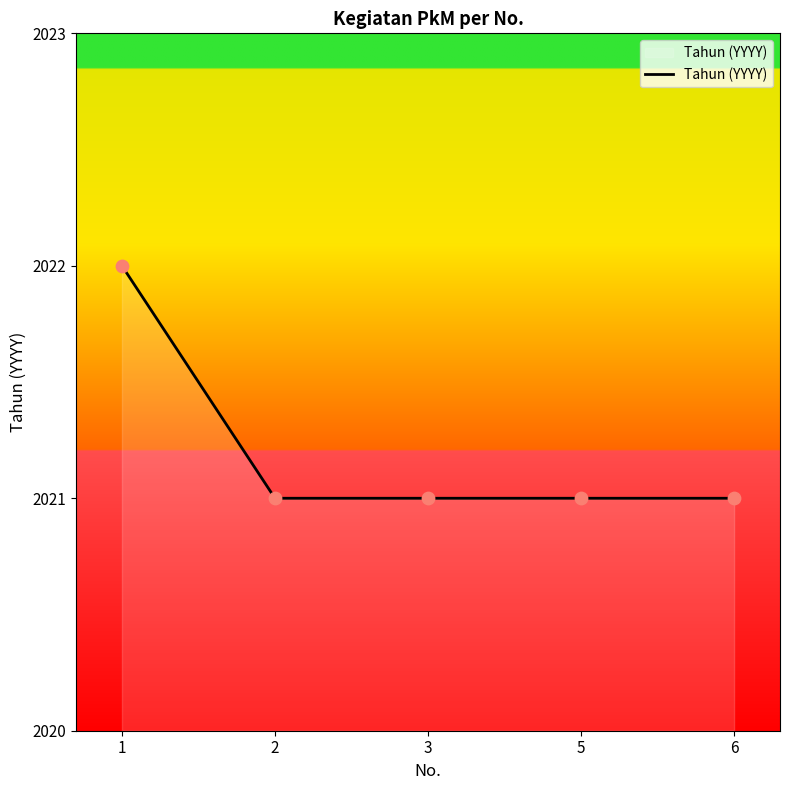

Which has a higher value, 2 or 1?

1